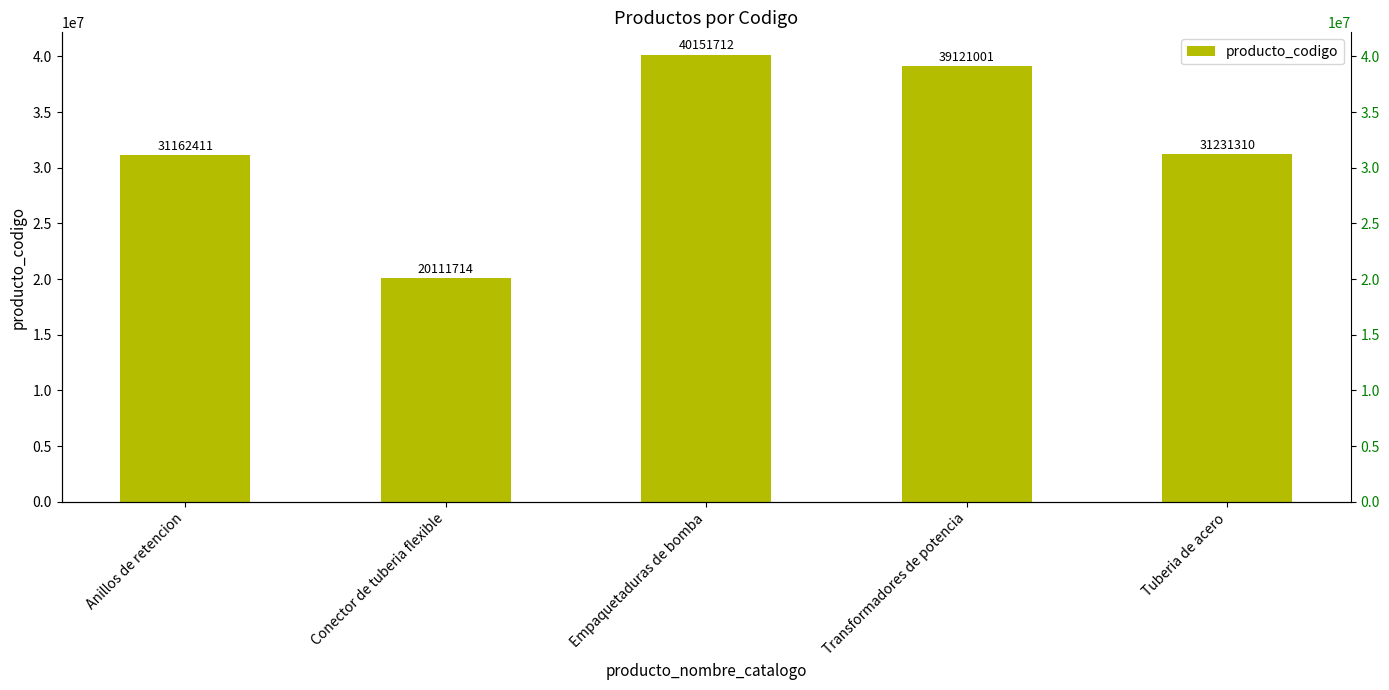

The value at Anillos de retencion is 31162411. True or false?

True